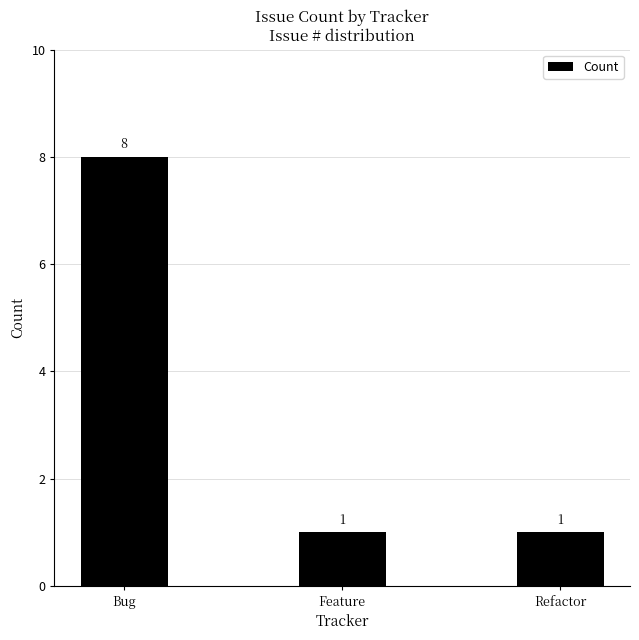

What is the minimum value shown in the chart?

1